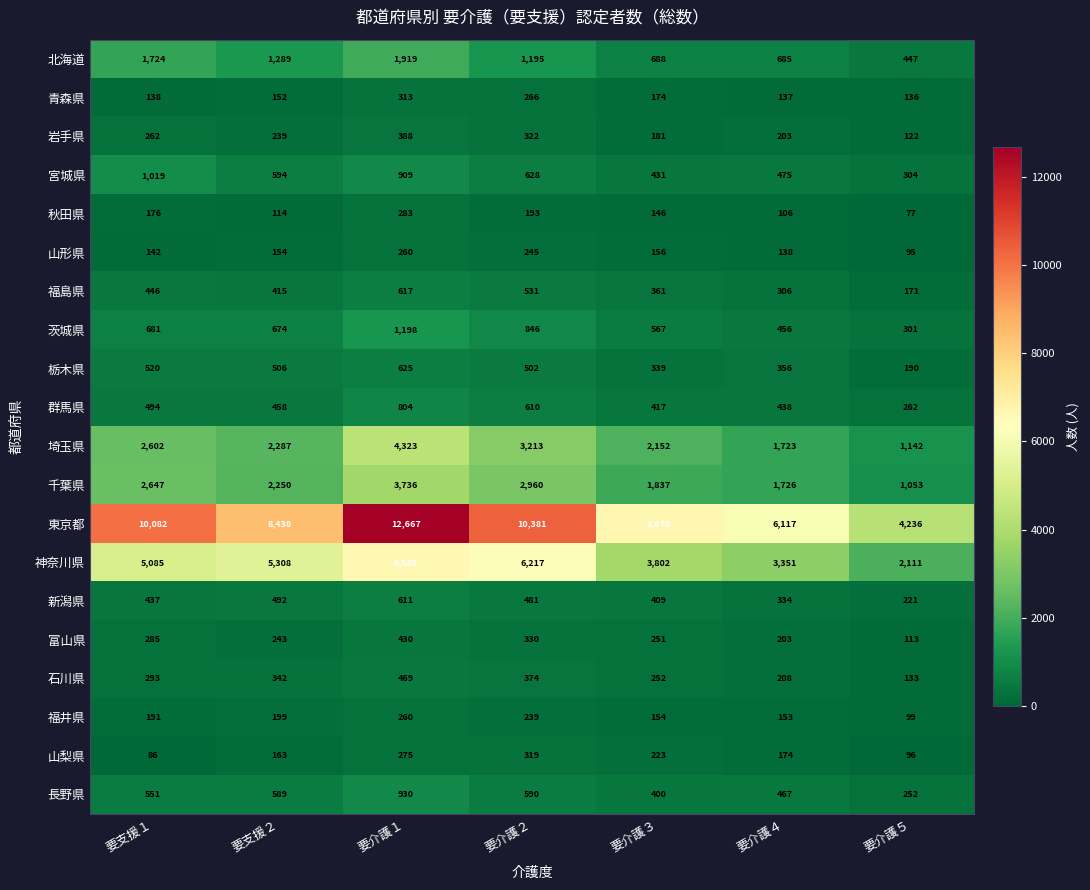

The value of 石川県 at 要介護３ is 441. True or false?

False